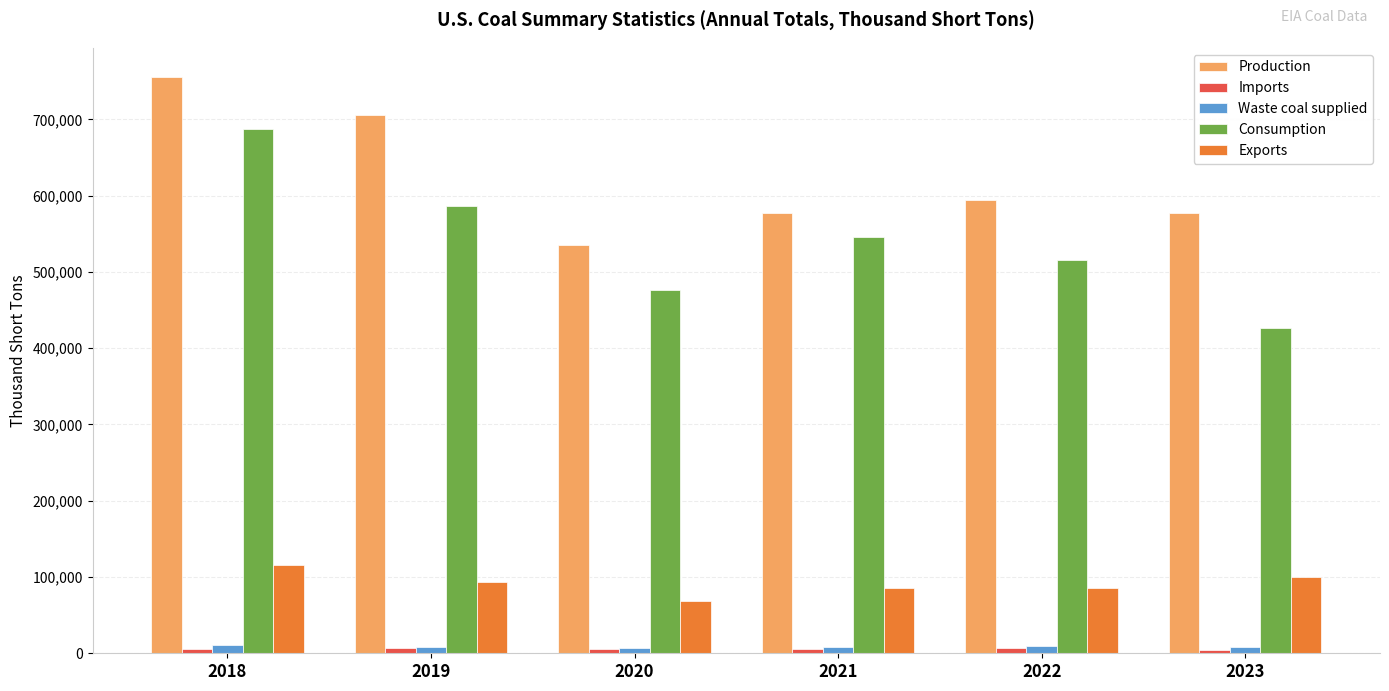

Is the value of Production at 2022 greater than the value of Waste coal supplied at 2021?

Yes